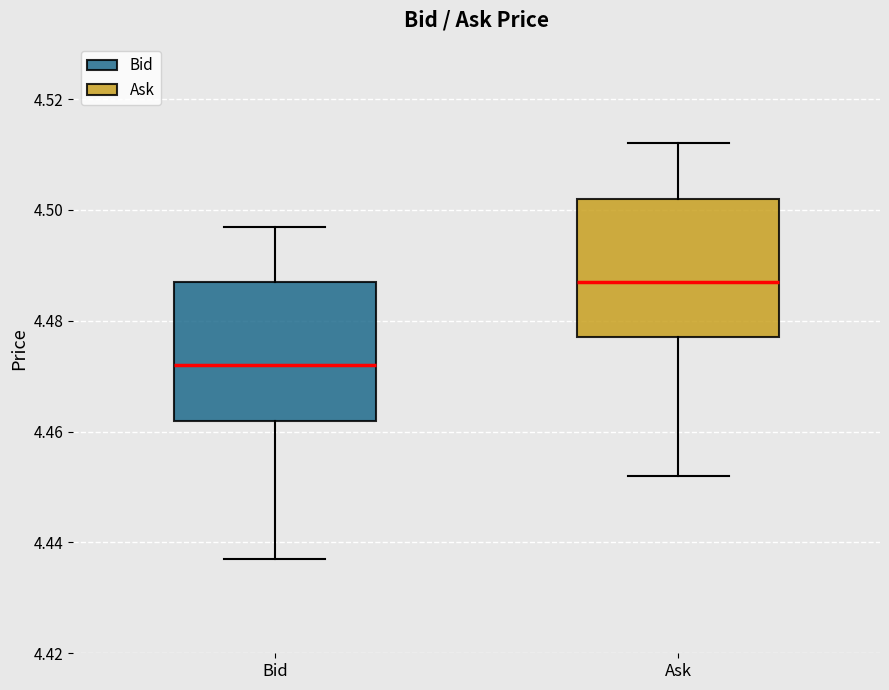

Where is the upper edge of the box for Bid on the y-axis? The values are not printed on the chart, so give them approximately, as read against the axis.

4.488